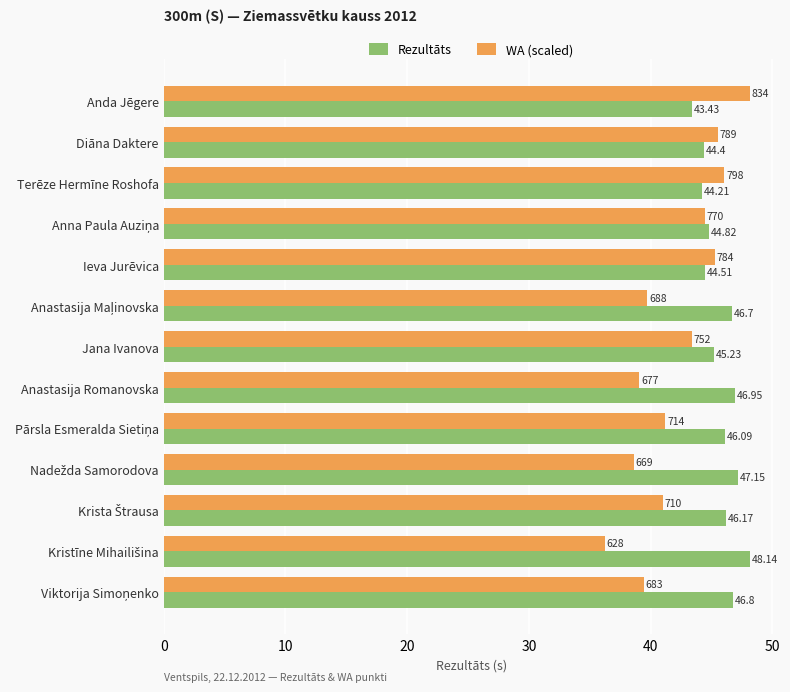

At how many categories does at least one series exceed 39?

13